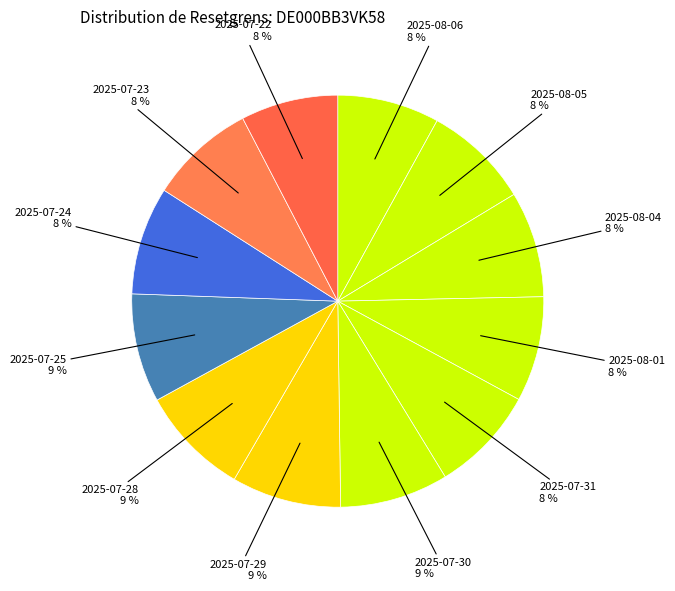

Is there any slice that represents more than half of the pie?

No